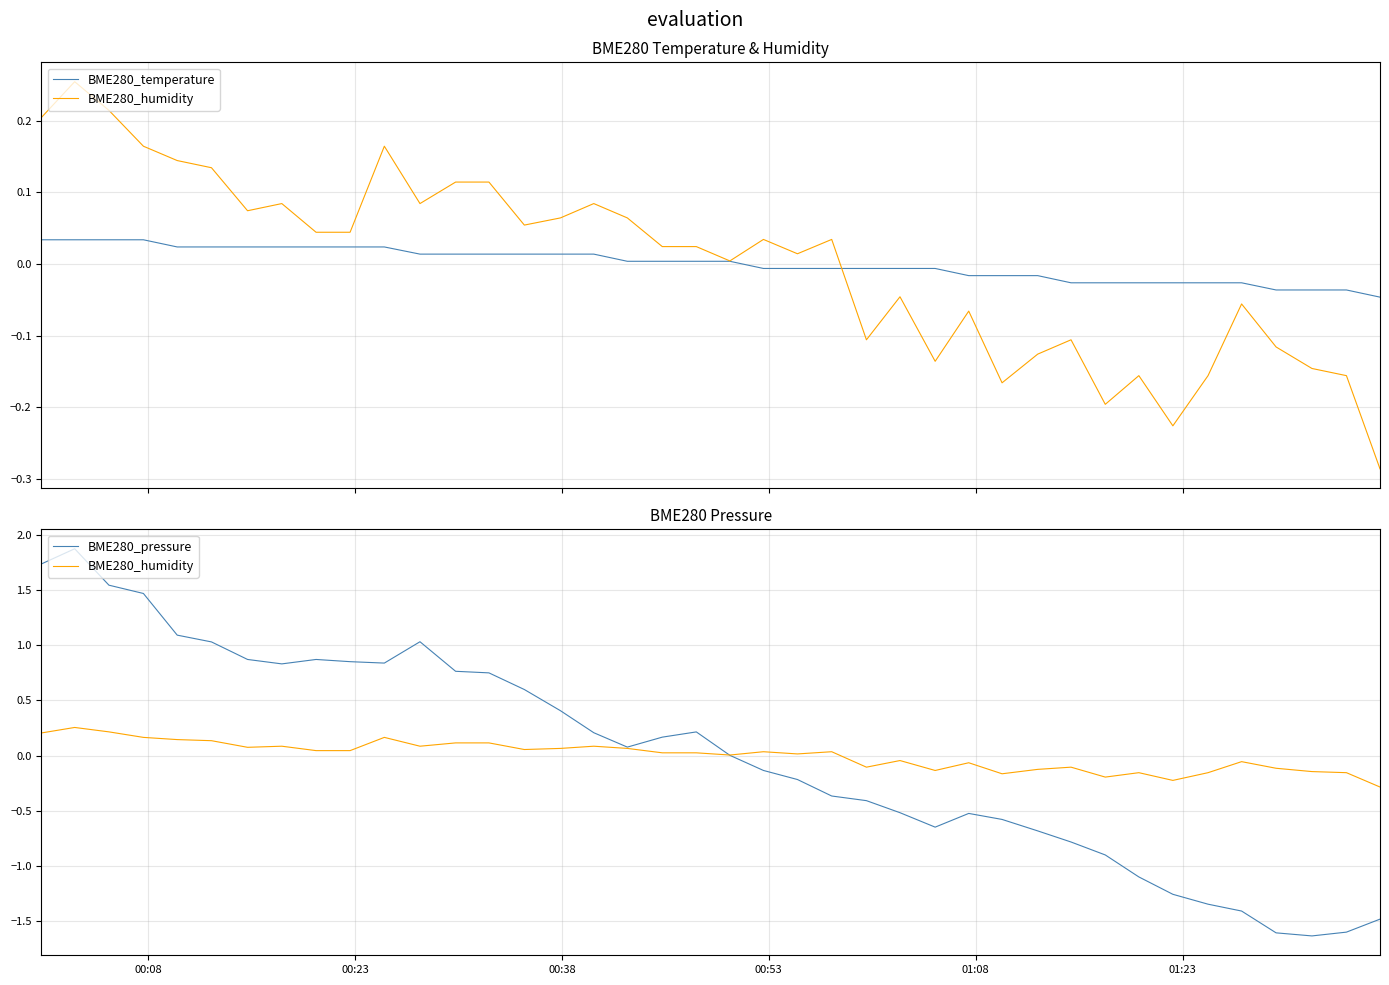

Does the chart have visible grid lines?

Yes